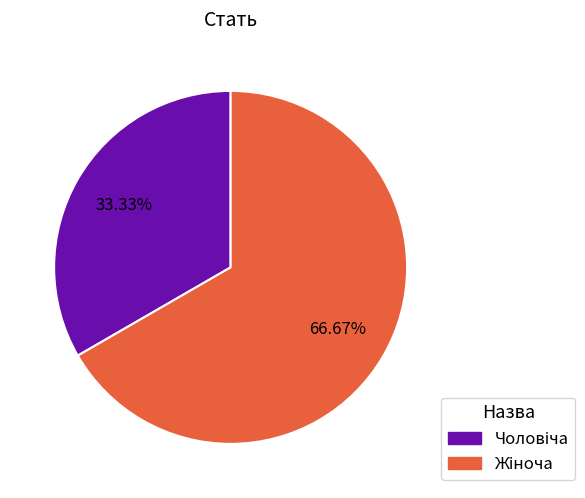

How many slices are in this pie chart?

2